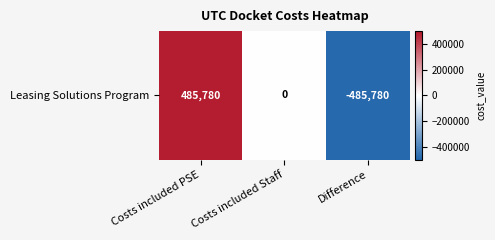

What is the difference between the second highest and minimum values?

485780